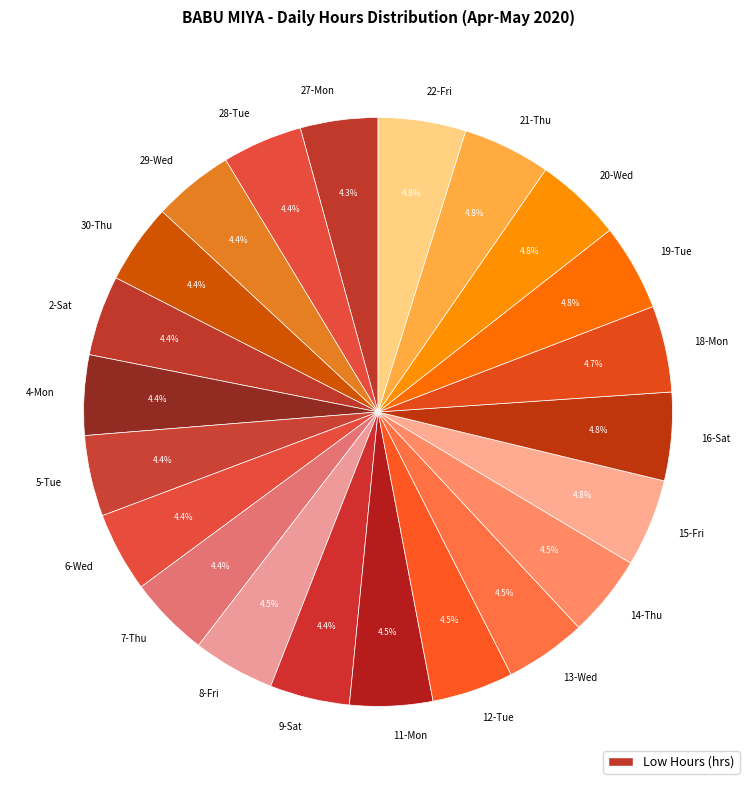

What portion of the pie excludes 8-Fri?

95.5%